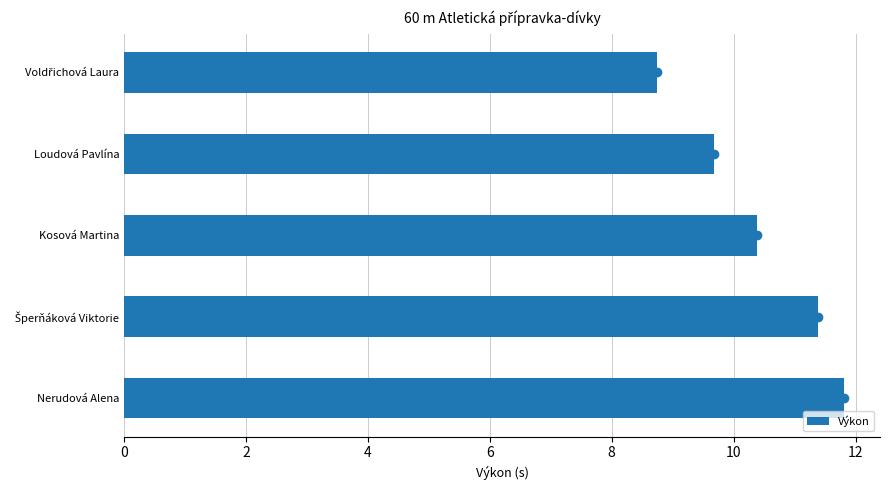

How many bars are there in total?

5